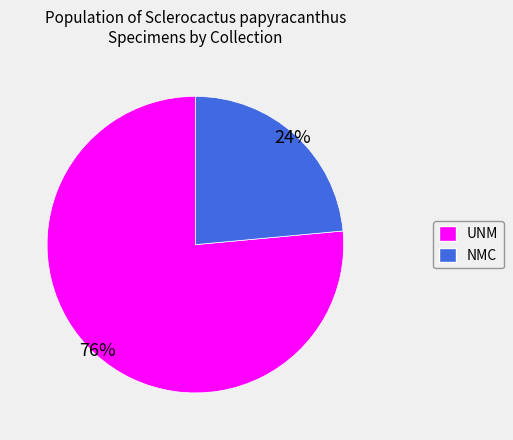

Is the sum of UNM and NMC greater than half?

Yes